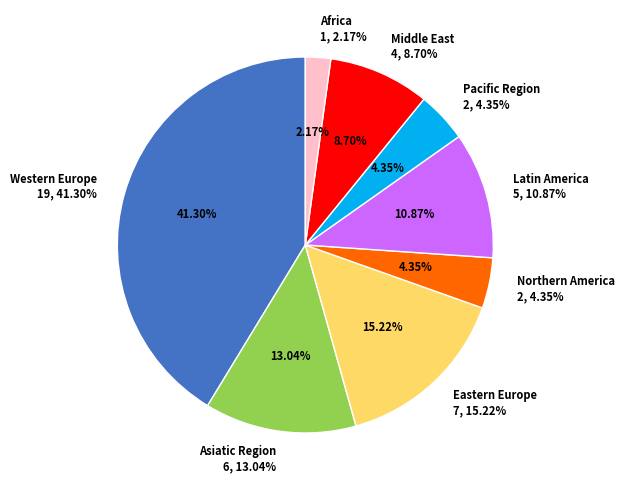

What is the change in value from Latin America to Middle East?

-1